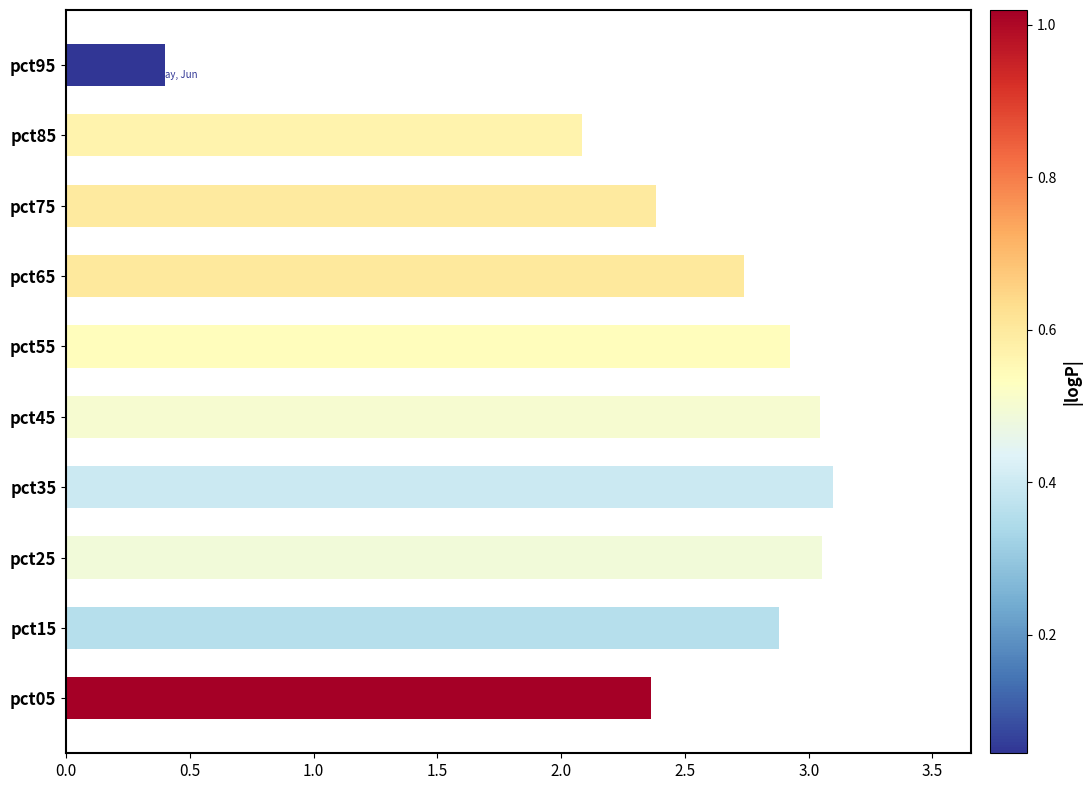

Is it true that the value at pct85 is 2.1?

True